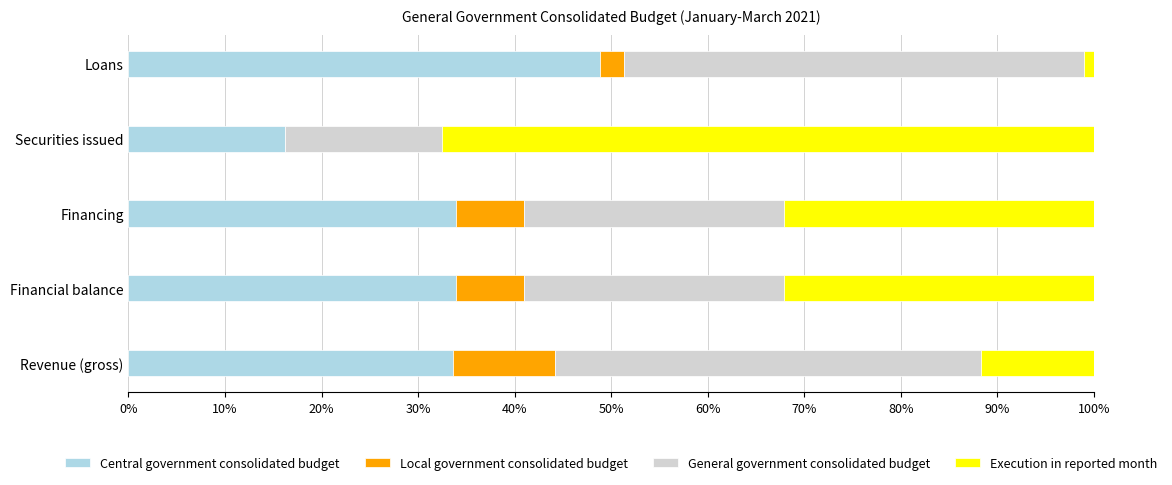

What is the total value across all series at Financing?

100.0